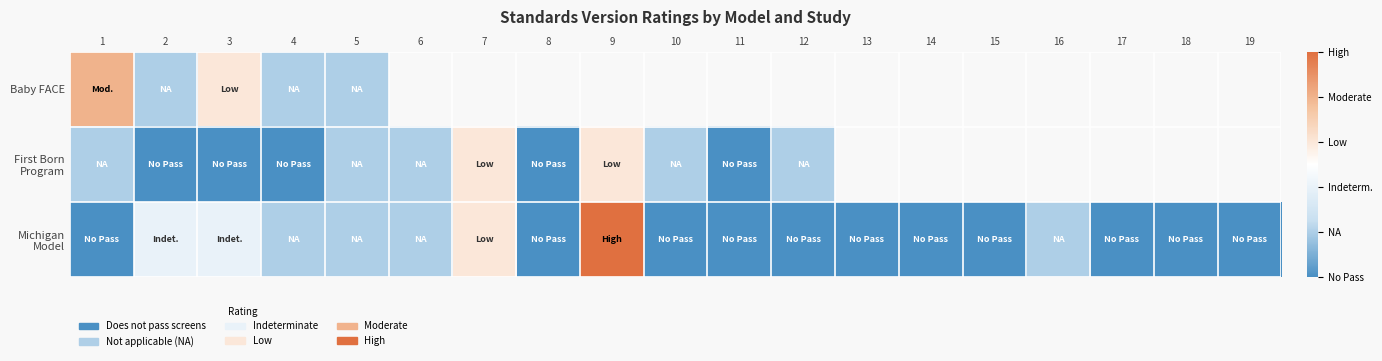

What is the difference between the second highest and minimum values in the Michigan Model series?

3.0